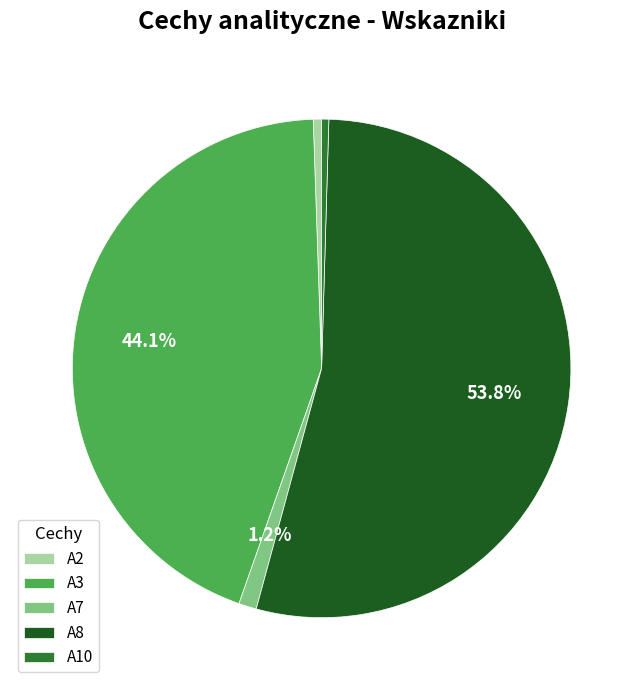

How many segments does this pie chart have?

5